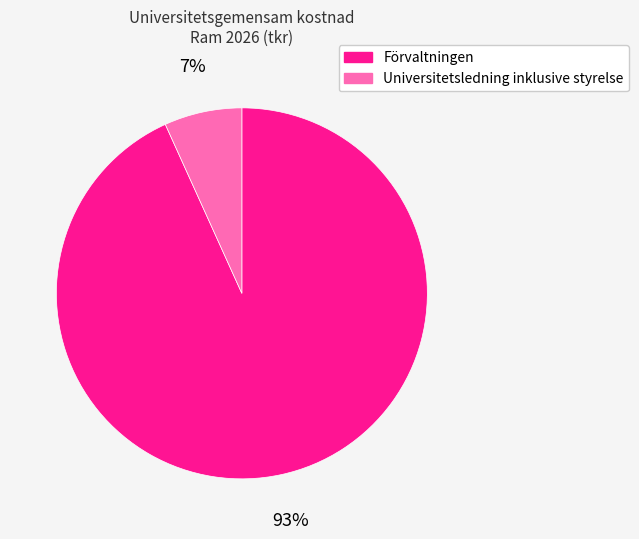

Is it true that Förvaltningen is 93% of the pie?

True